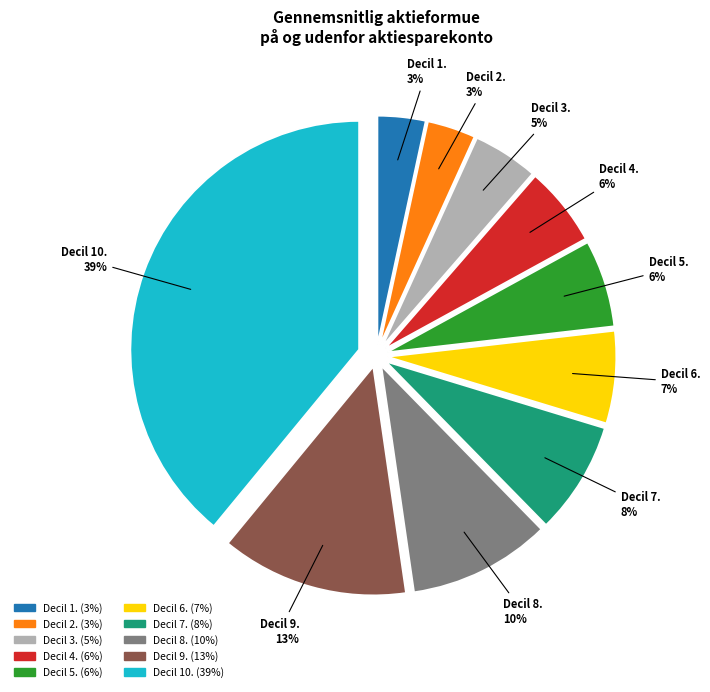

To the nearest percent, what is the average slice percentage?

10%